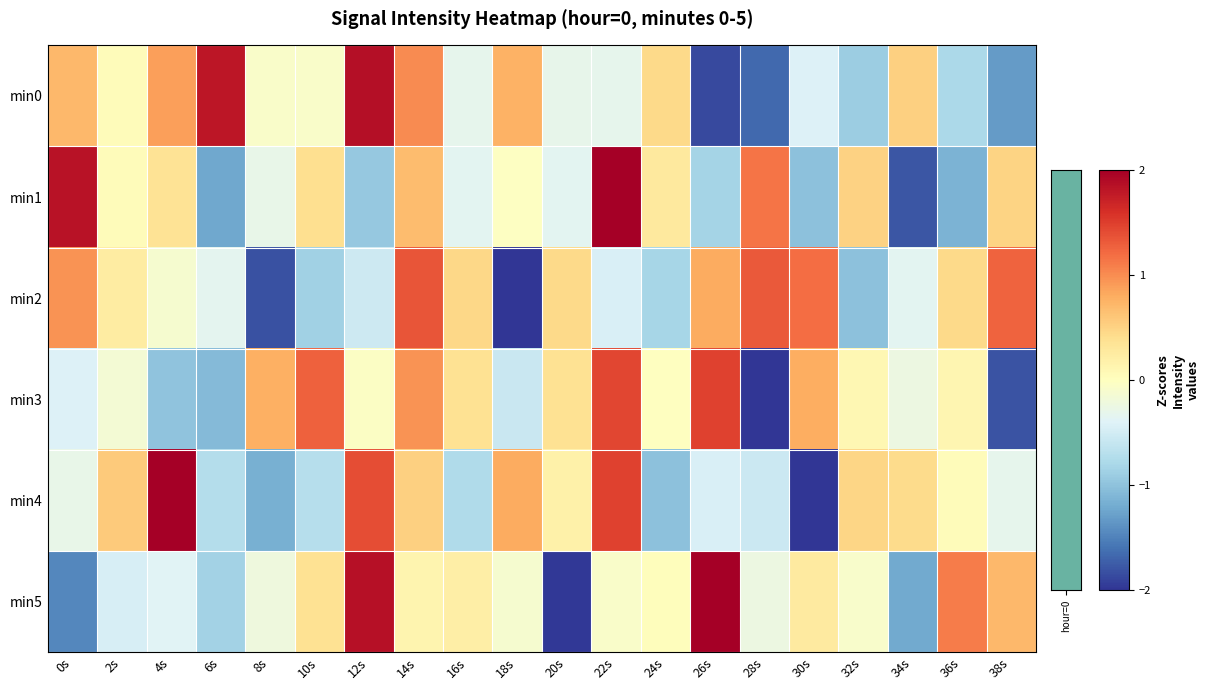

At how many categories does at least one series exceed 0?

20